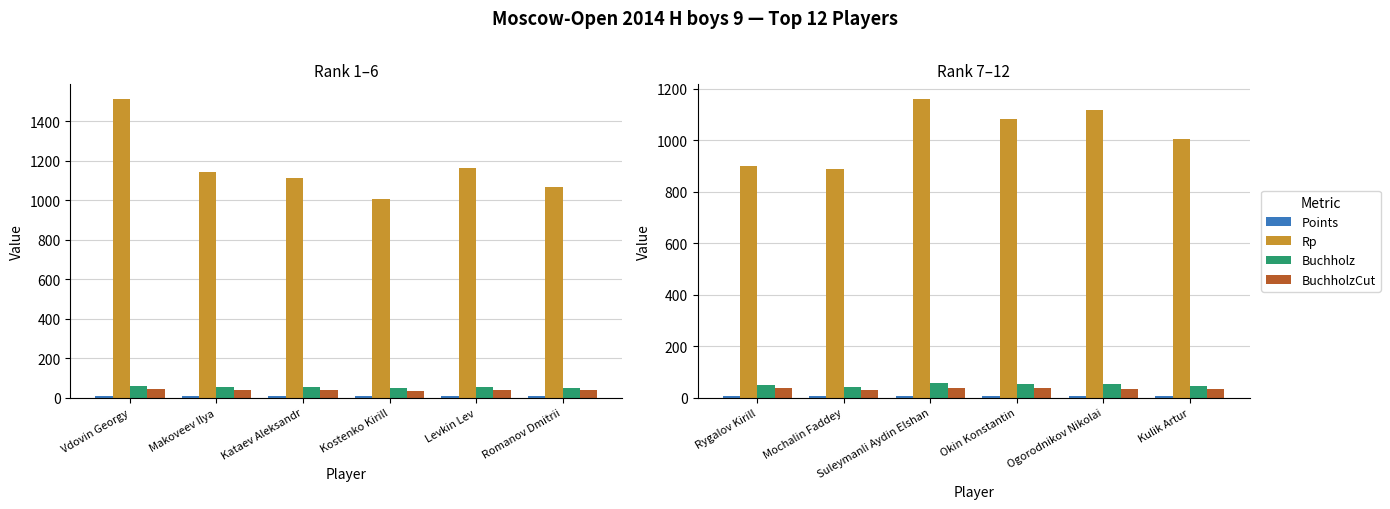

What is the minimum value shown in the chart?

6.5